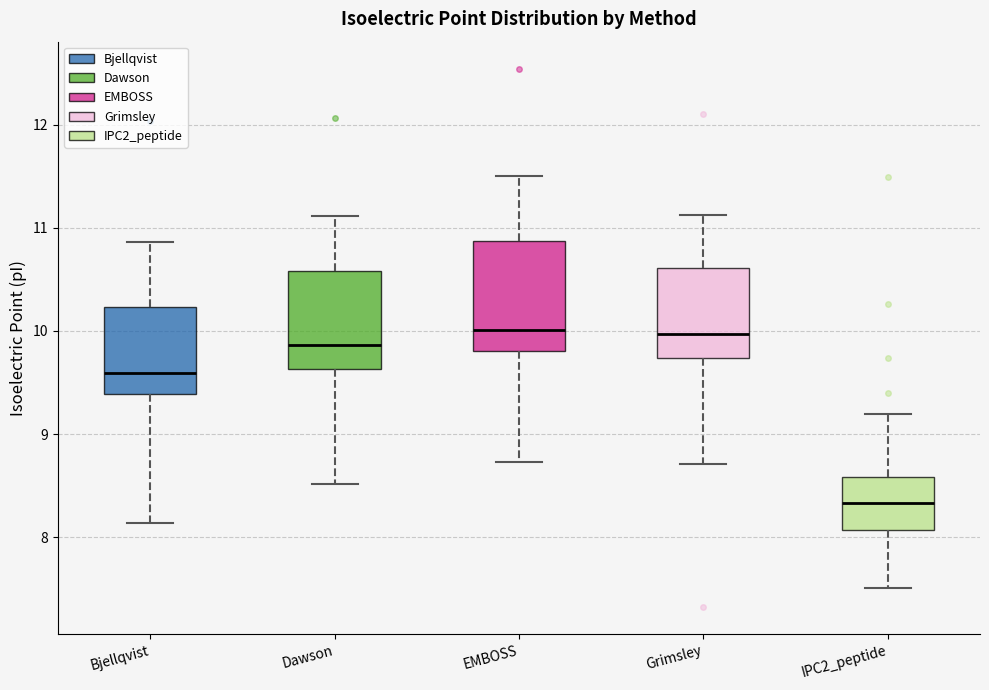

Reading left to right, transcribe this box plot: for each box, give where its median line is, the range the box spans, and where its two whiskers end, as read against the y-axis. The values are not printed on the chart, so give them approximately, as read against the axis.

Bjellqvist: median 9.6, box 9.4 to 10.2, whiskers 8.1 to 10.9
Dawson: median 9.9, box 9.6 to 10.6, whiskers 8.5 to 11.1
EMBOSS: median 10.0, box 9.8 to 10.9, whiskers 8.7 to 11.5
Grimsley: median 10.0, box 9.7 to 10.6, whiskers 8.7 to 11.1
IPC2_peptide: median 8.3, box 8.1 to 8.6, whiskers 7.5 to 9.2